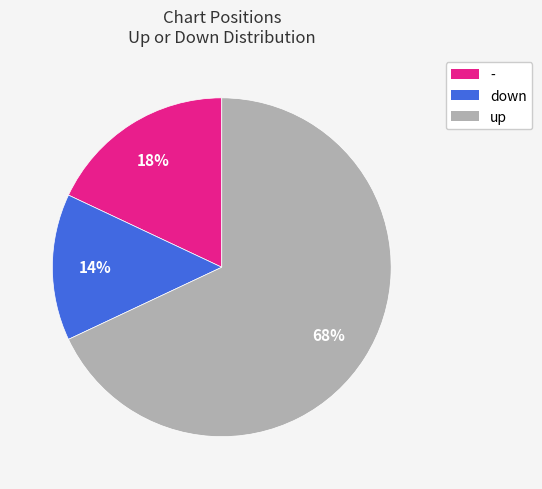

What percentage is the - slice, to the nearest percent?

18%